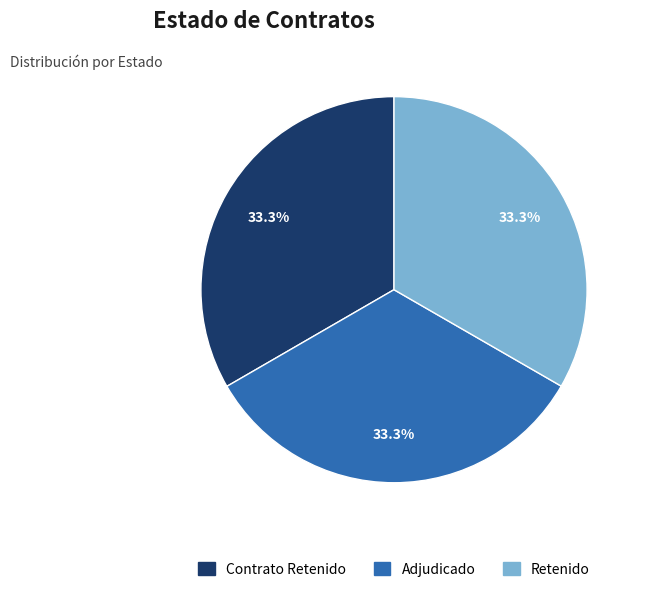

Is there a majority slice in this chart?

No